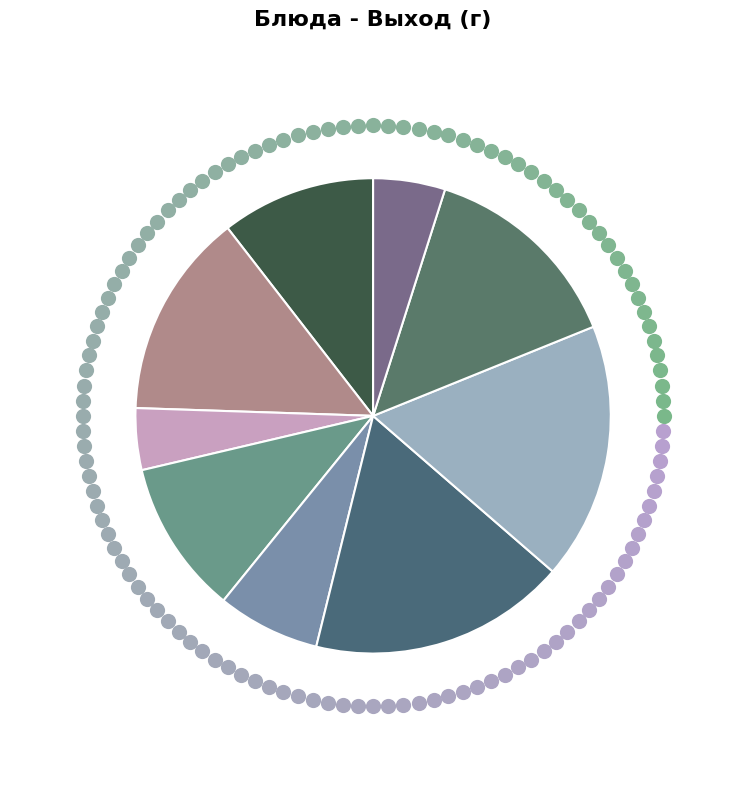

To the nearest percent, what is the combined percentage of Пельмени с бульоном and Омлет запеченный с картофелем?

28%